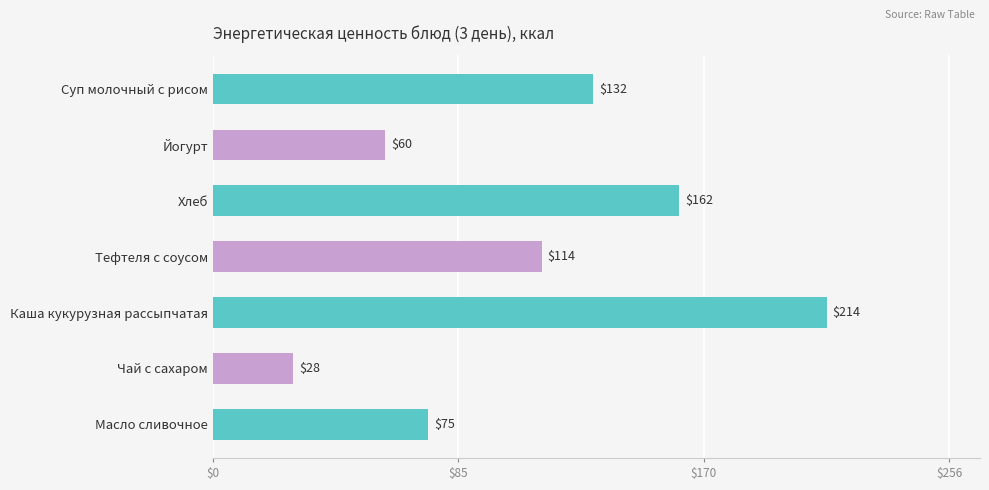

What value does the data have at Хлеб?

162.2